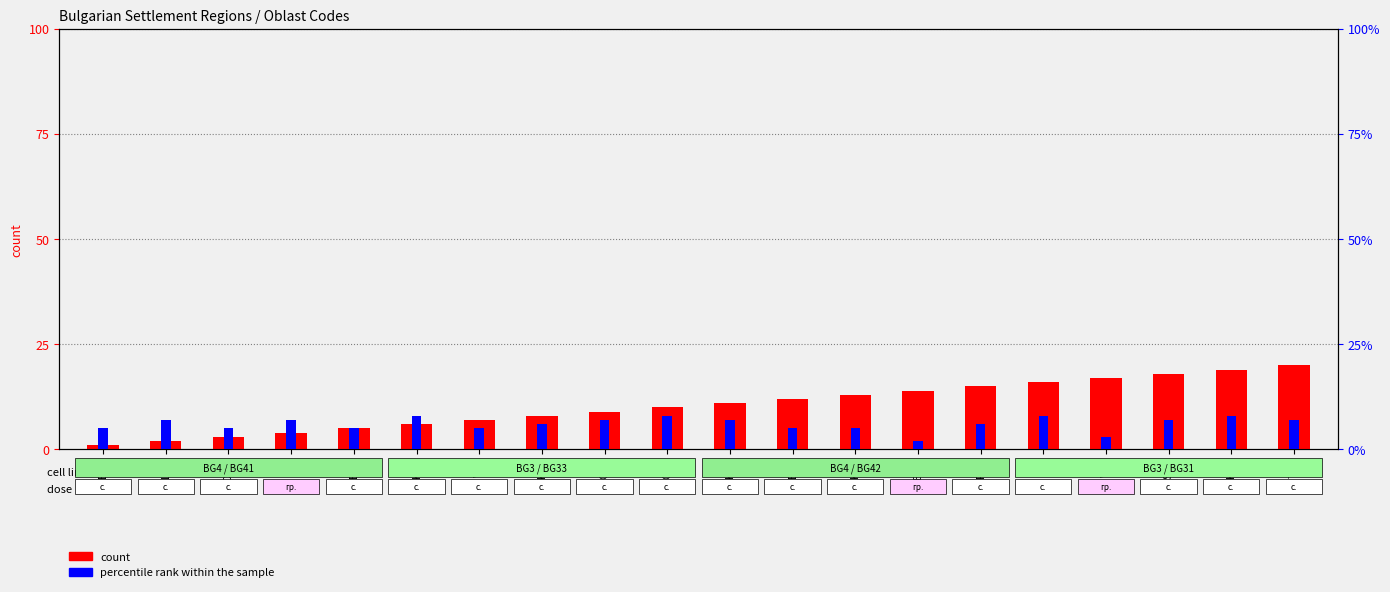

How many categories are shown in the chart?

20